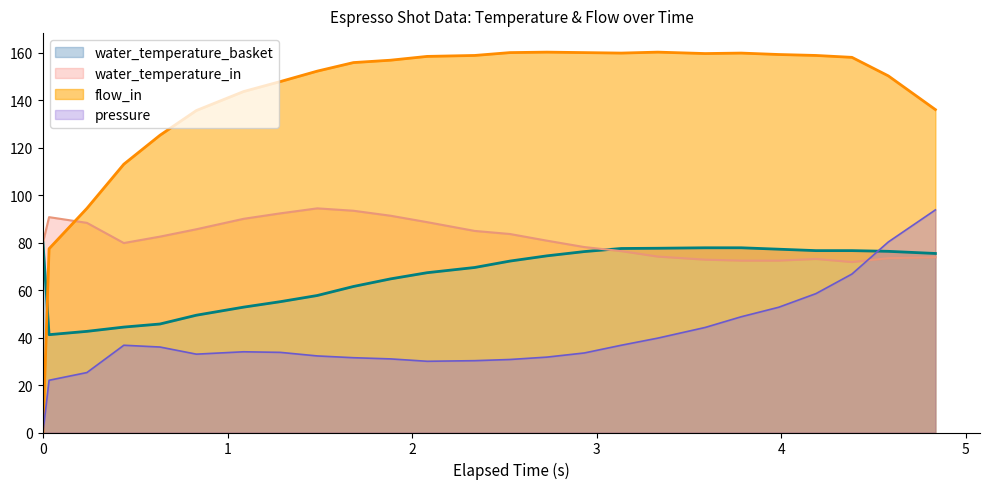

What is the highest value of the water_temperature_basket series?

80.0